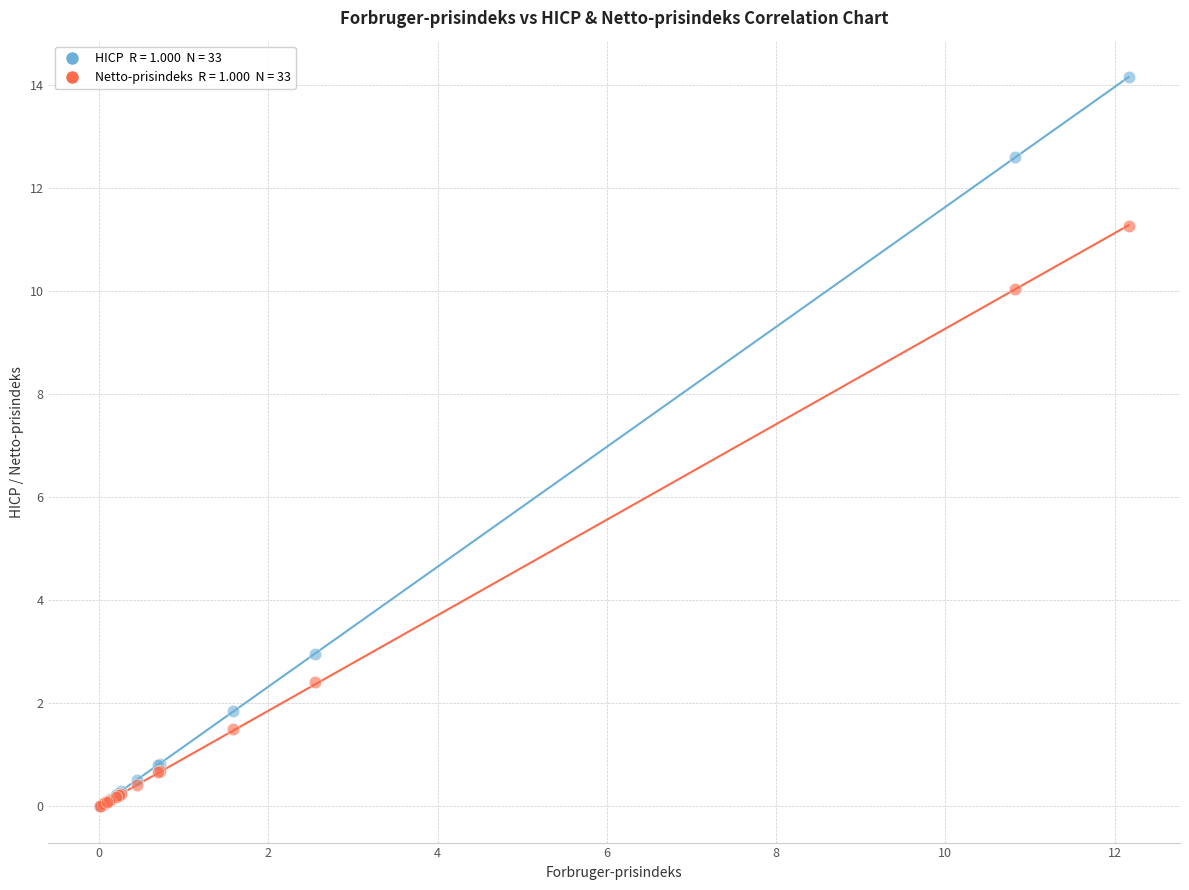

Across all series, what Y value is closest to 7?

10.0